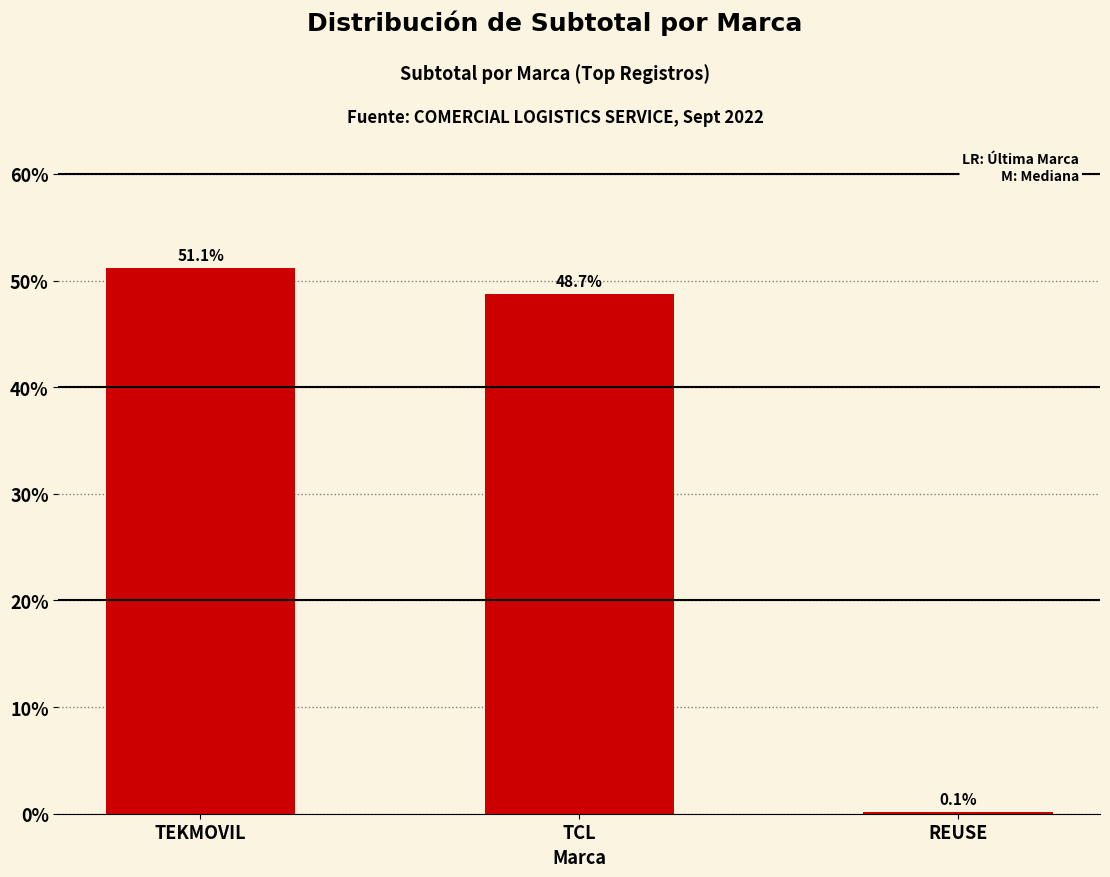

Which label corresponds to the largest value in the chart?

TEKMOVIL